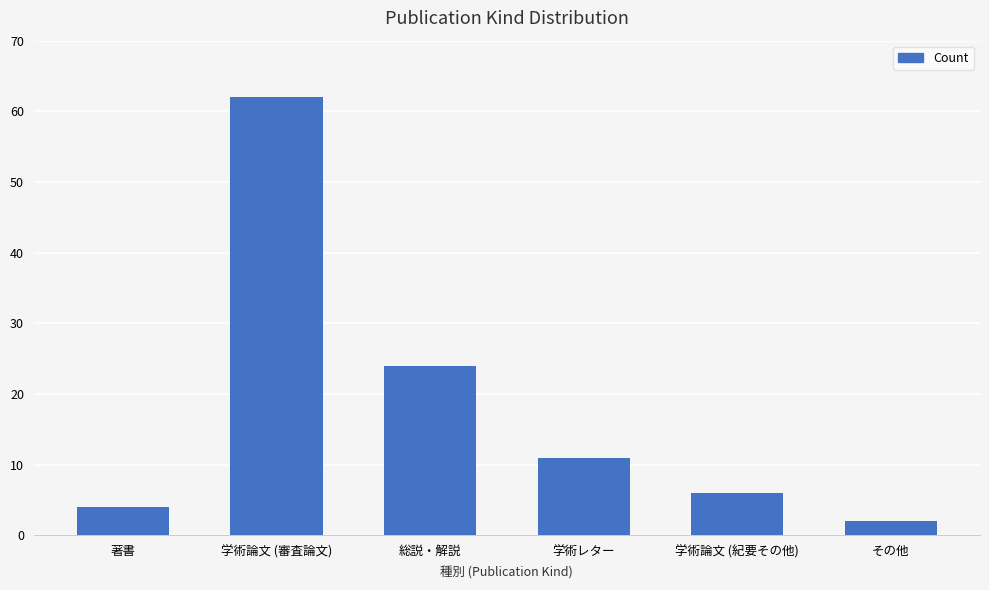

Reading left to right, transcribe all the data shown in this chart.

4	62	24	11	6	2